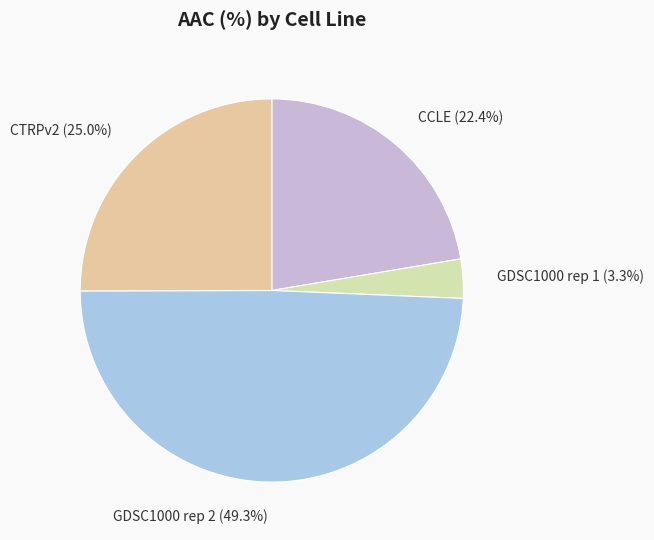

To the nearest percent, what is the difference between the largest and smallest slice percentages?

46%